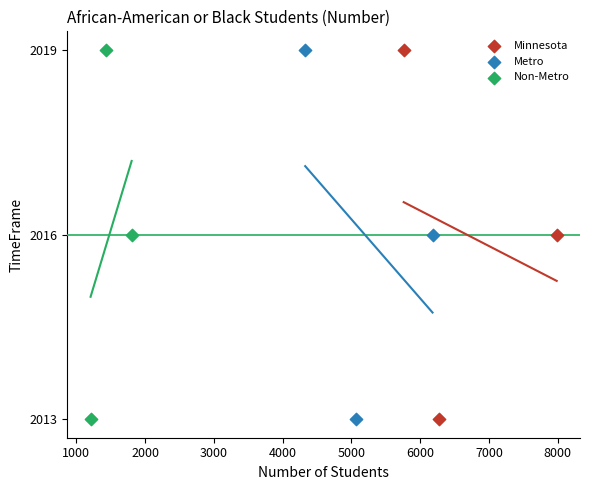

What are all the series names shown in the legend?

Minnesota, Metro, Non-Metro